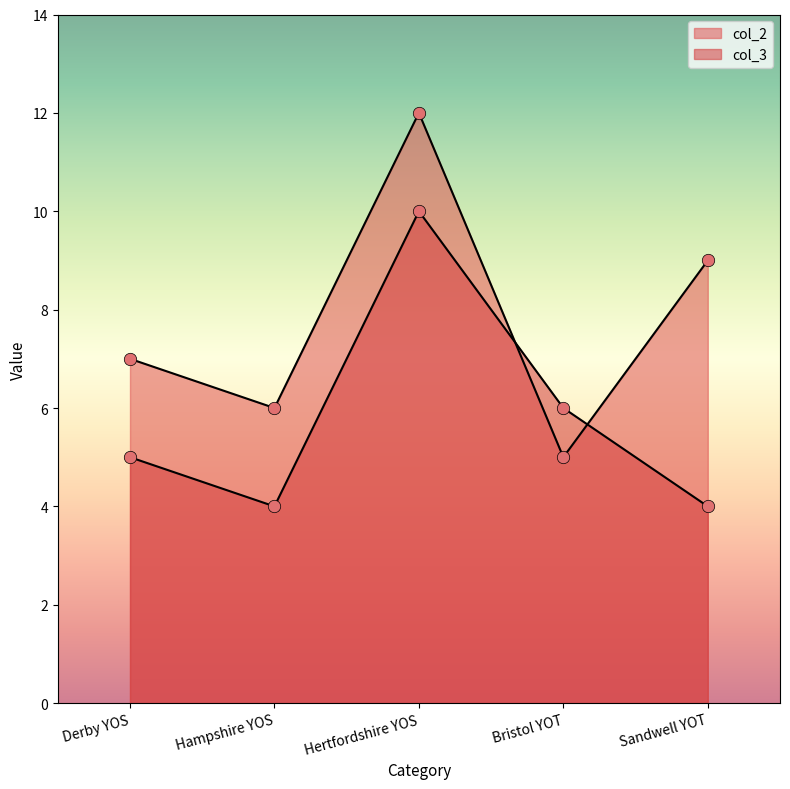

At how many categories does at least one series exceed 8?

2